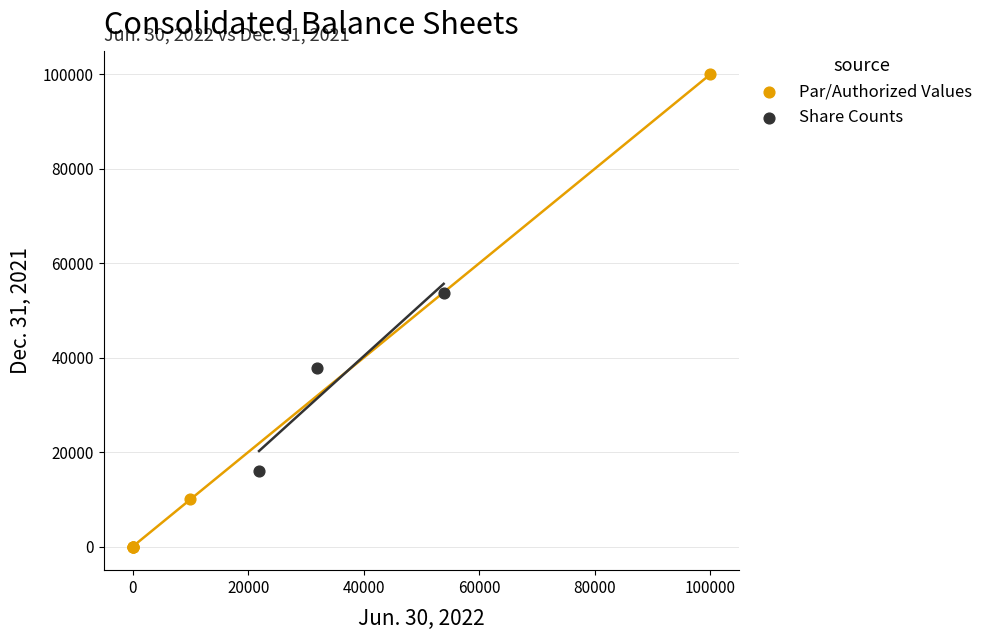

Which series reaches the minimum Y coordinate?

Par/Authorized Values